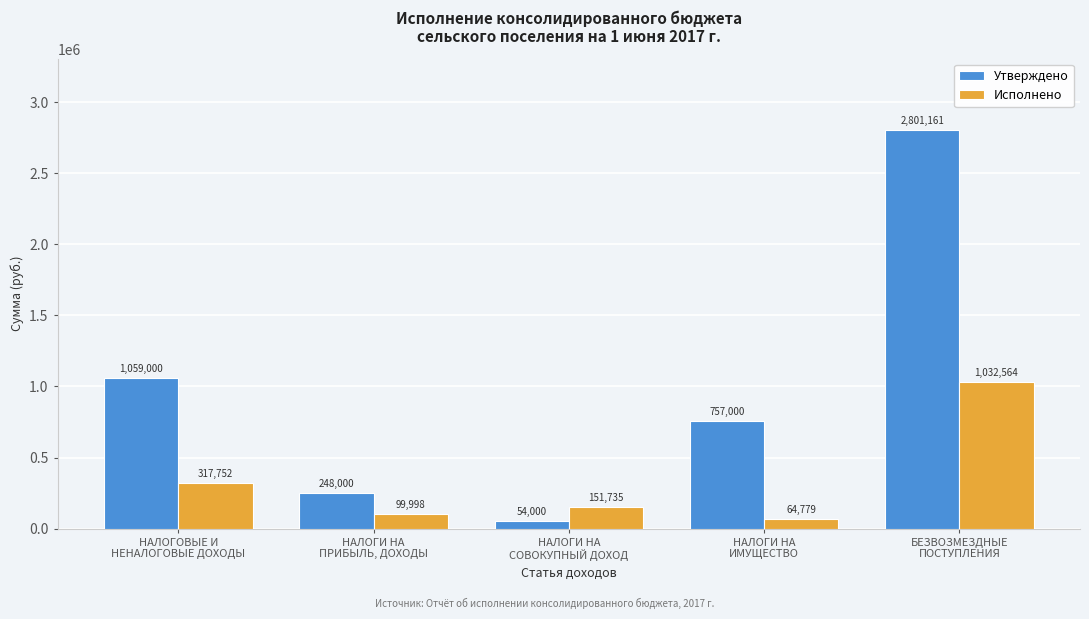

What is the difference between the second highest and minimum values in the Утверждено series?

1005000.0